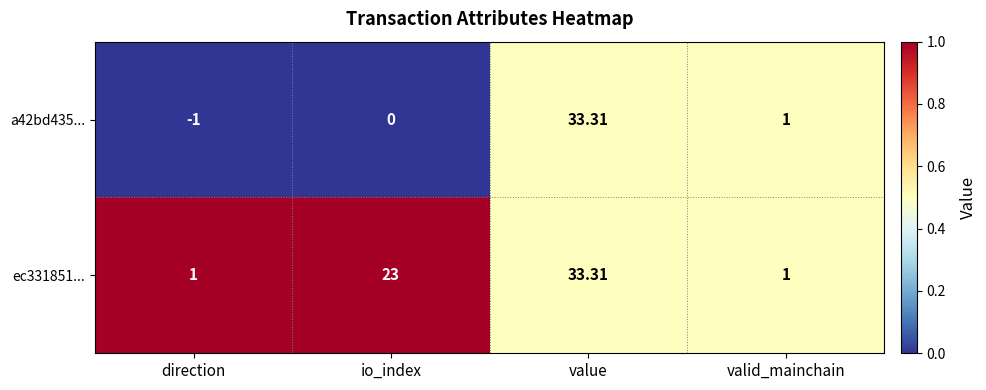

Where is a42bd435... nearest to the value 16?

valid_mainchain